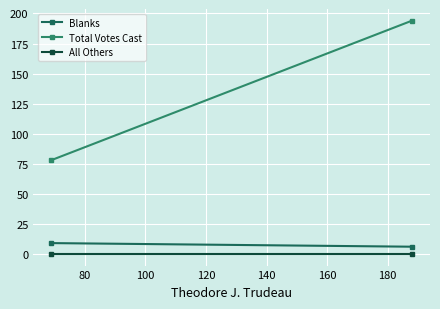

What is the sum of all Blanks values?

15